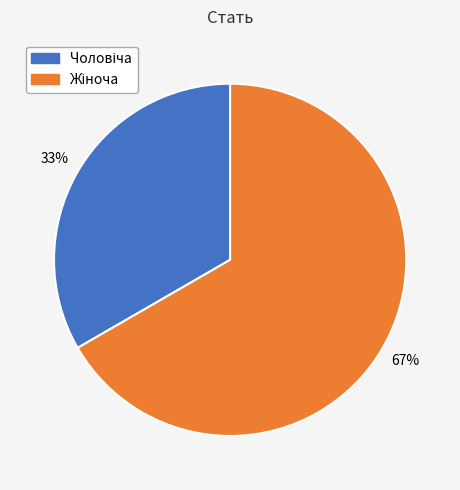

Is there any slice that represents more than half of the pie?

Yes